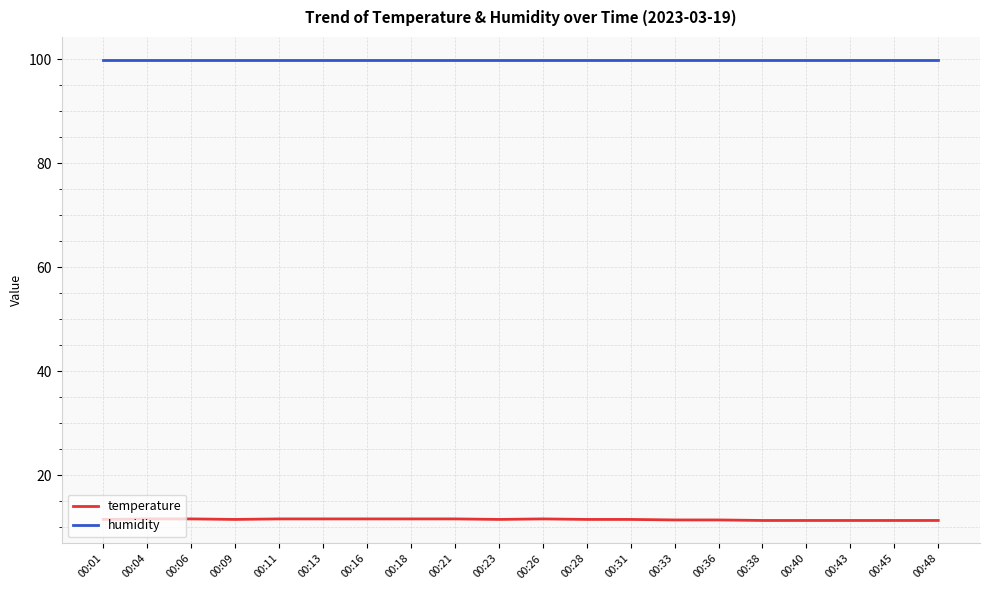

What is the total value across all series at 00:28?

111.4